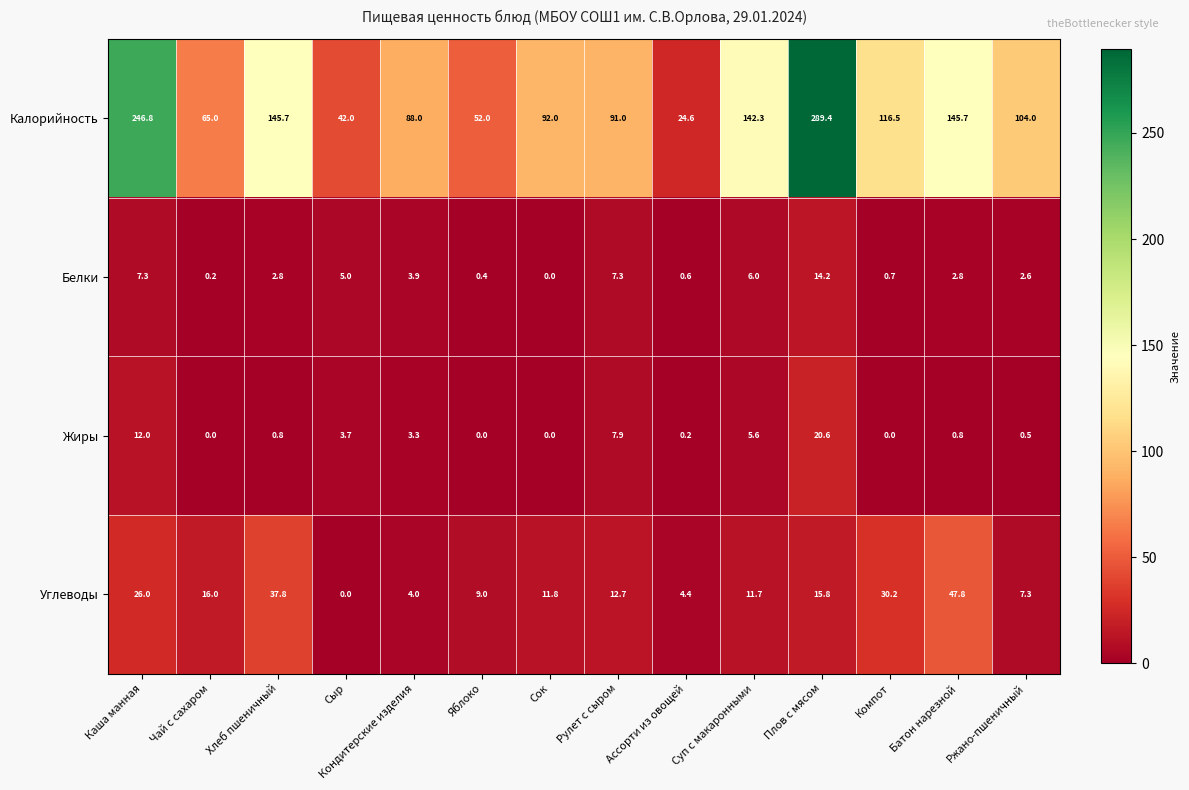

What is the sum of all Белки values?

53.8